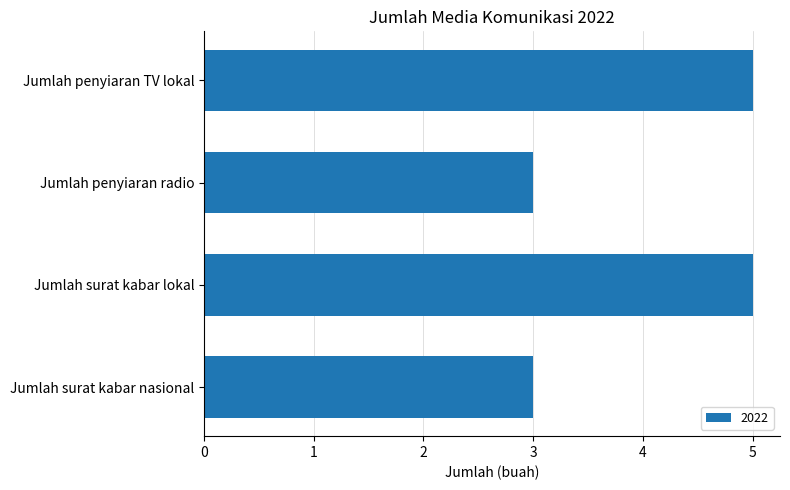

What is the greatest value displayed?

5